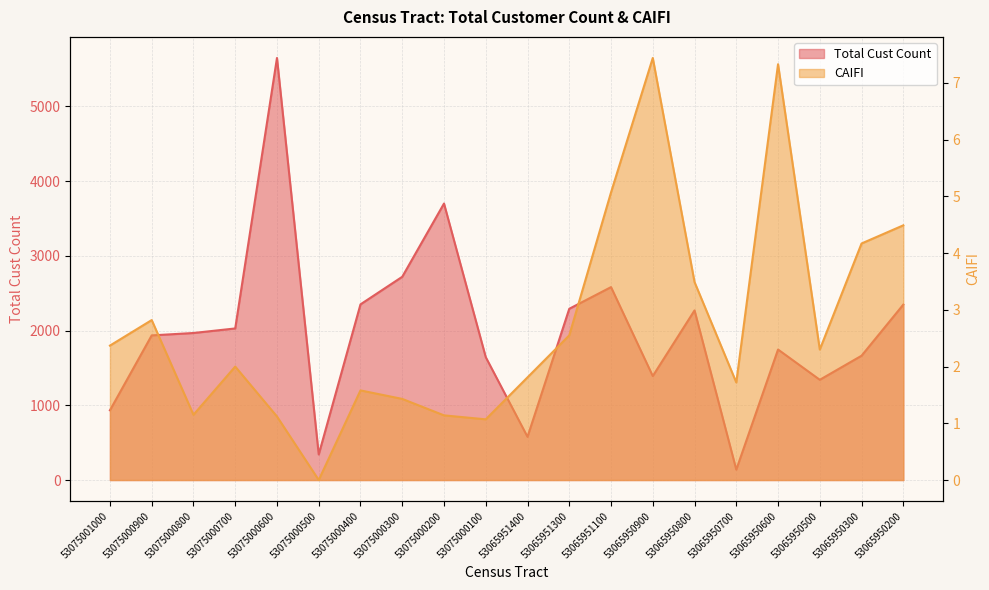

Which series has the largest range (max minus min)?

Total Cust Count